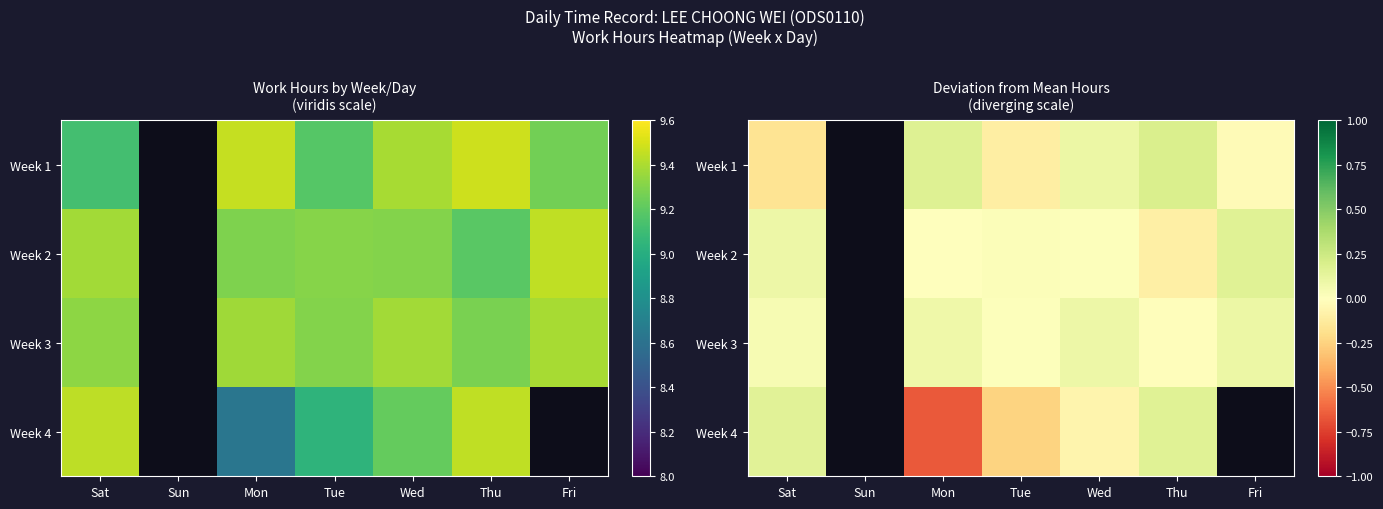

How many values in Week 3 are above zero?

5